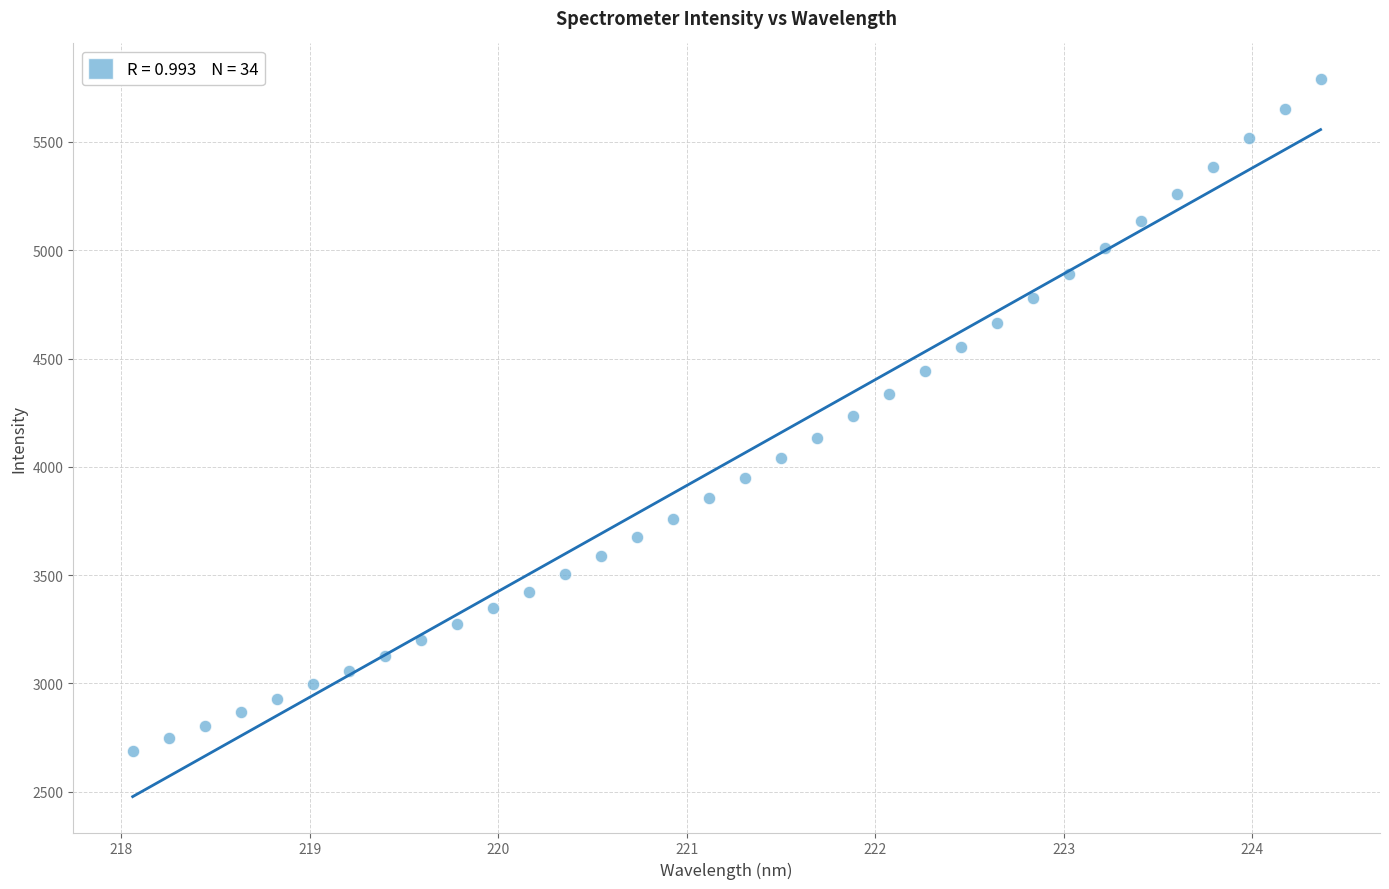

What is the range of Y values (max minus min)?

3099.5